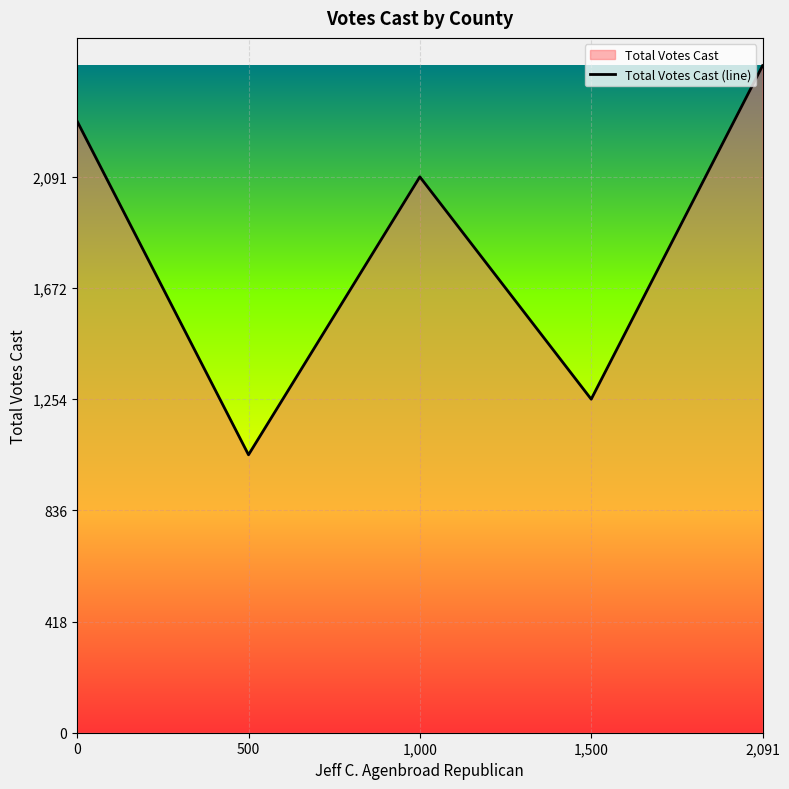

What is the change in value from 0 to 2,091?

+209.1